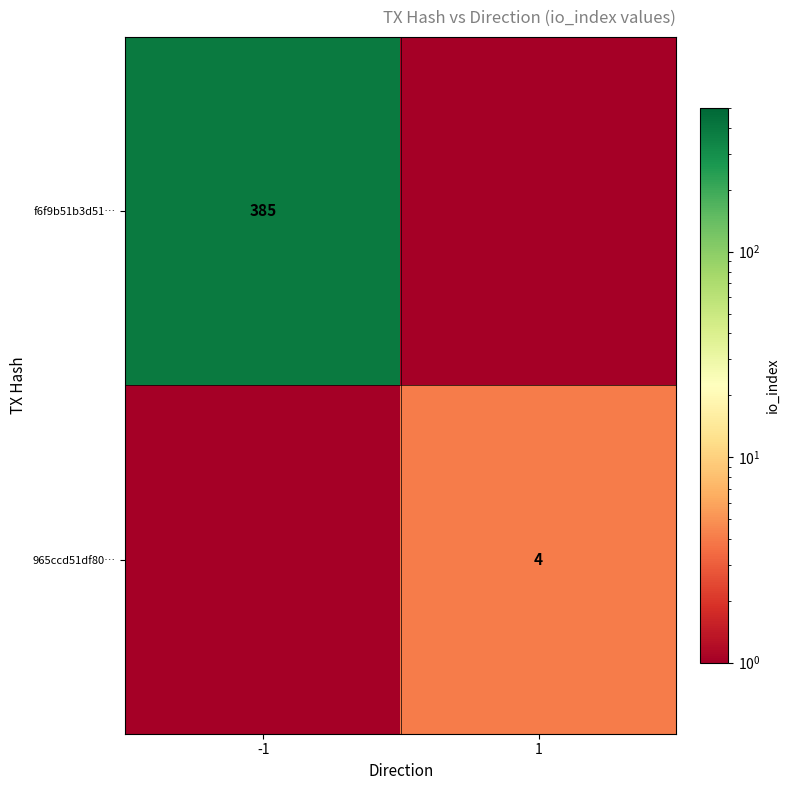

True or false: 965ccd51df80… has a value of 0.0 at -1.

False